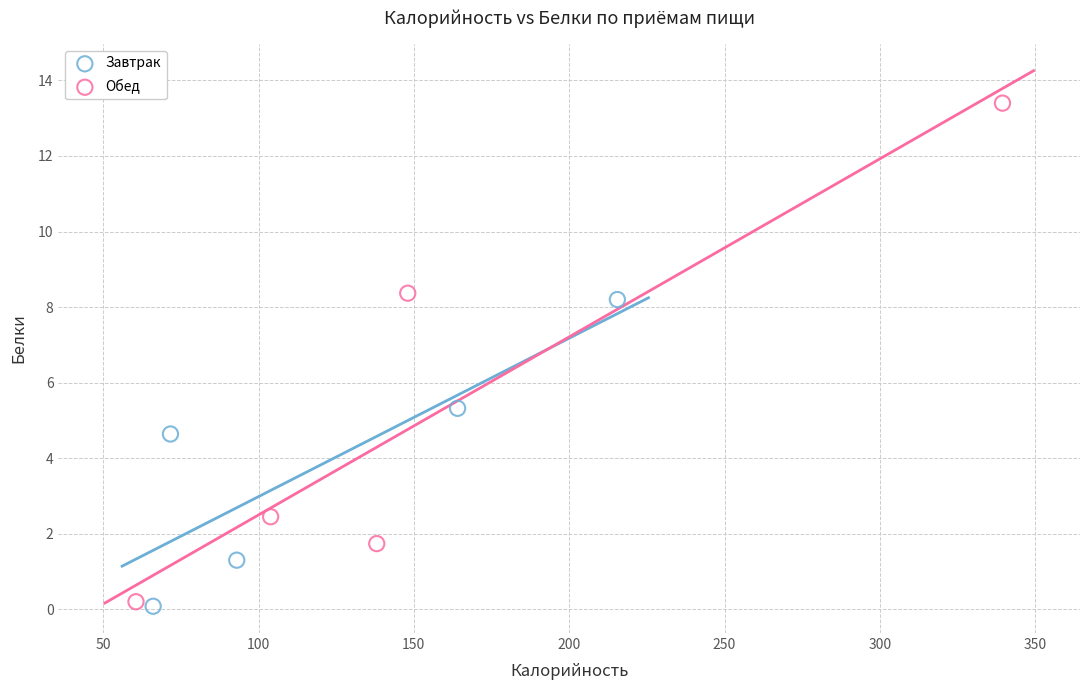

Which series has the widest spread of Y values?

Обед